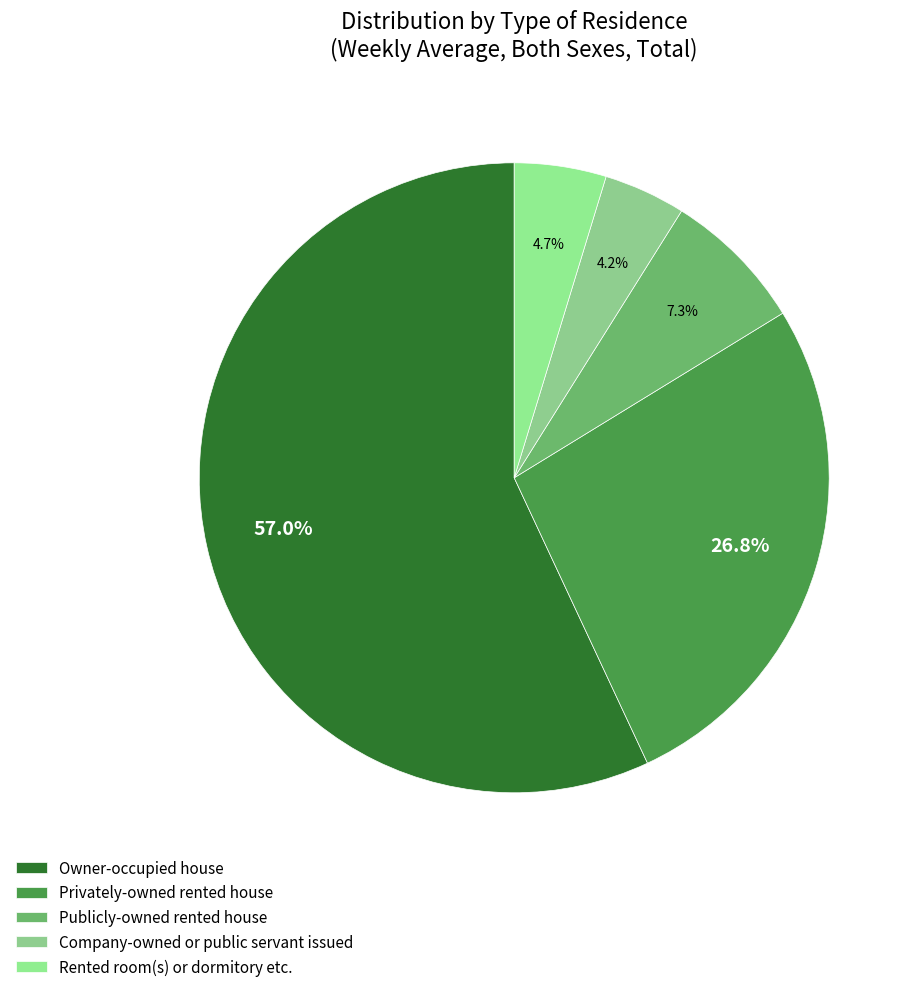

What portion of the pie excludes Privately-owned rented house?

73.2%